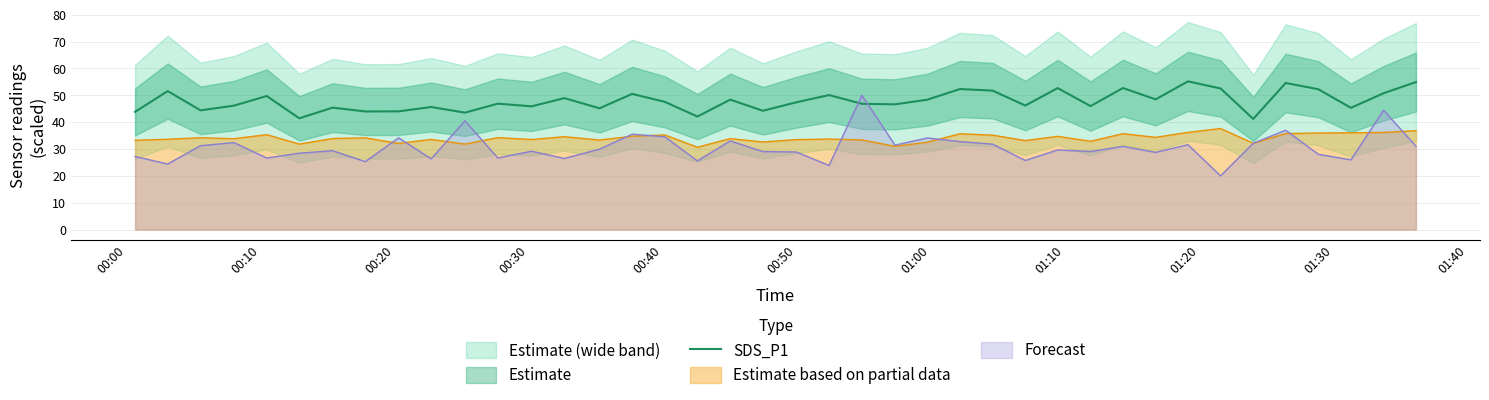

What is the lowest value of the Estimate based on partial data series?

30.7